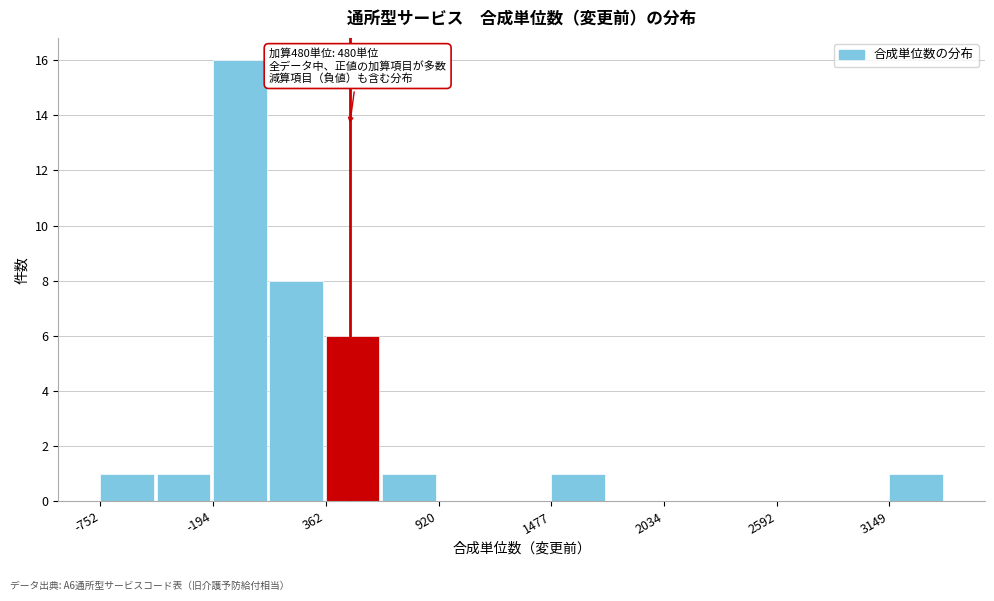

Read against the x-axis, roughly where is the centre of the tallest bar?

-100